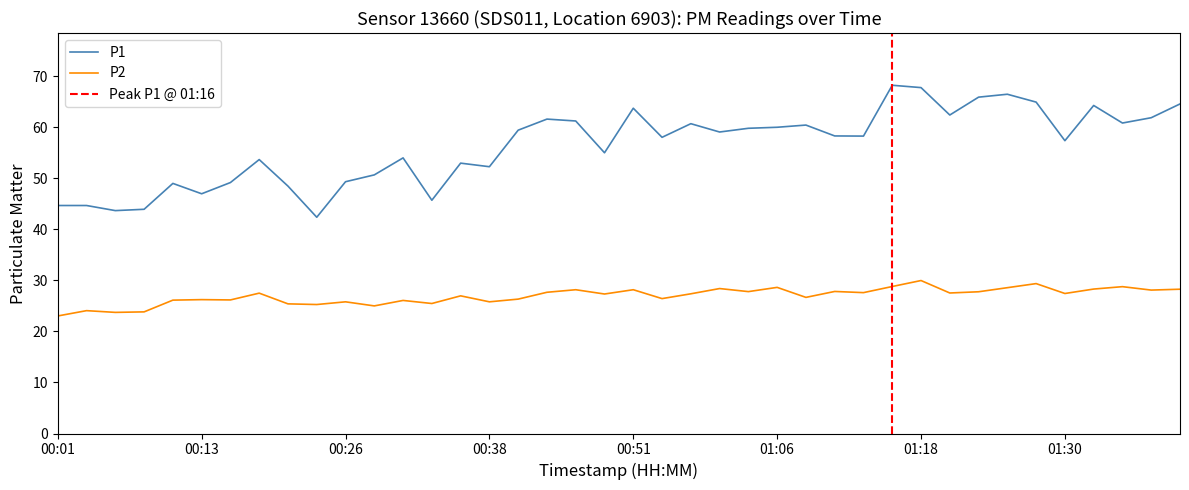

Does the chart display data point markers on the line(s)?

No